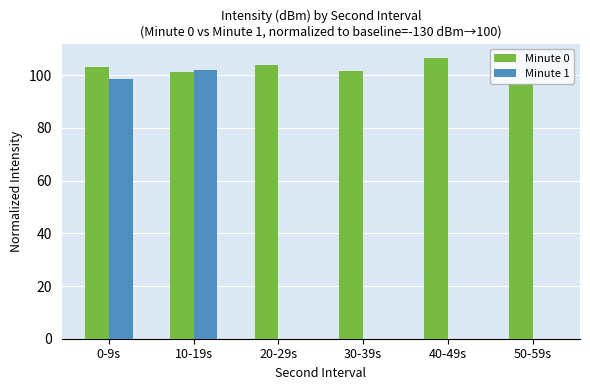

Which series changed the most between 10-19s and 50-59s?

Minute 1